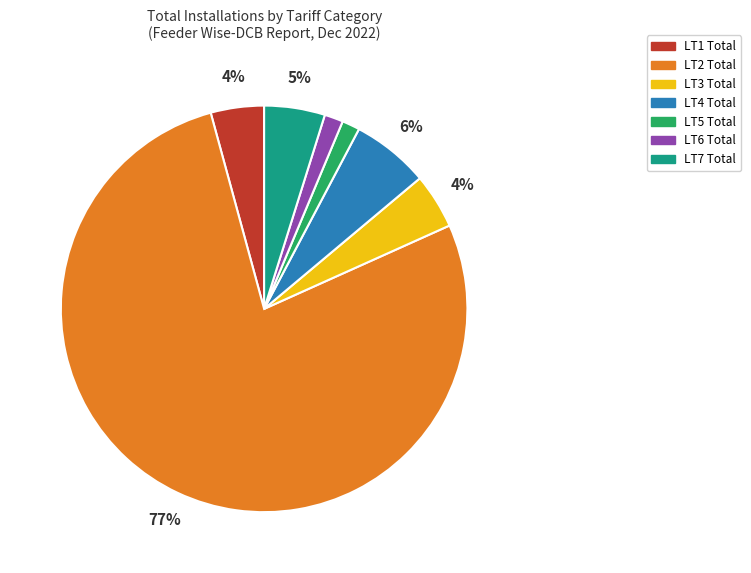

To the nearest percent, what portion does LT5 Total represent?

1%